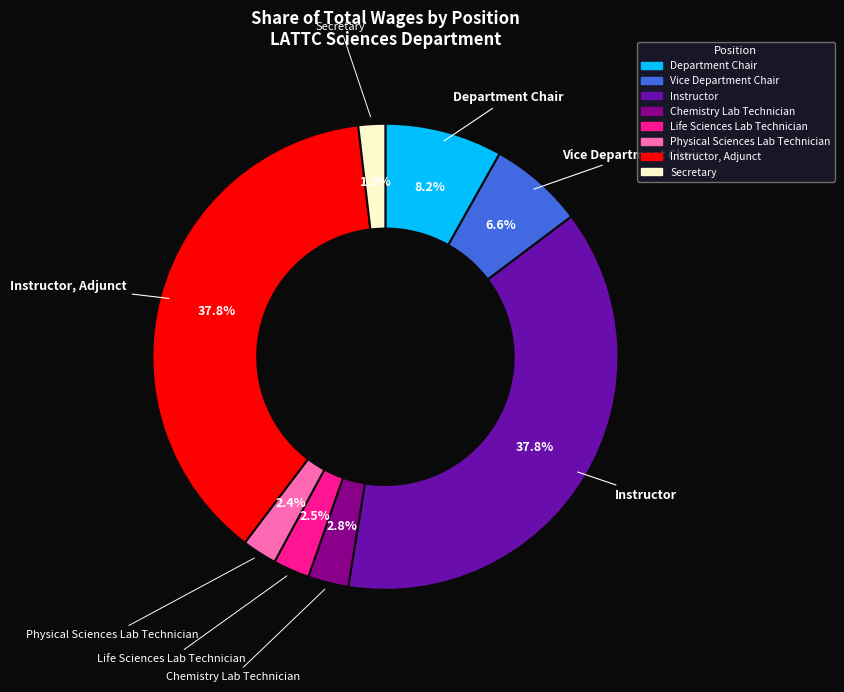

Is there any slice that represents more than half of the pie?

No